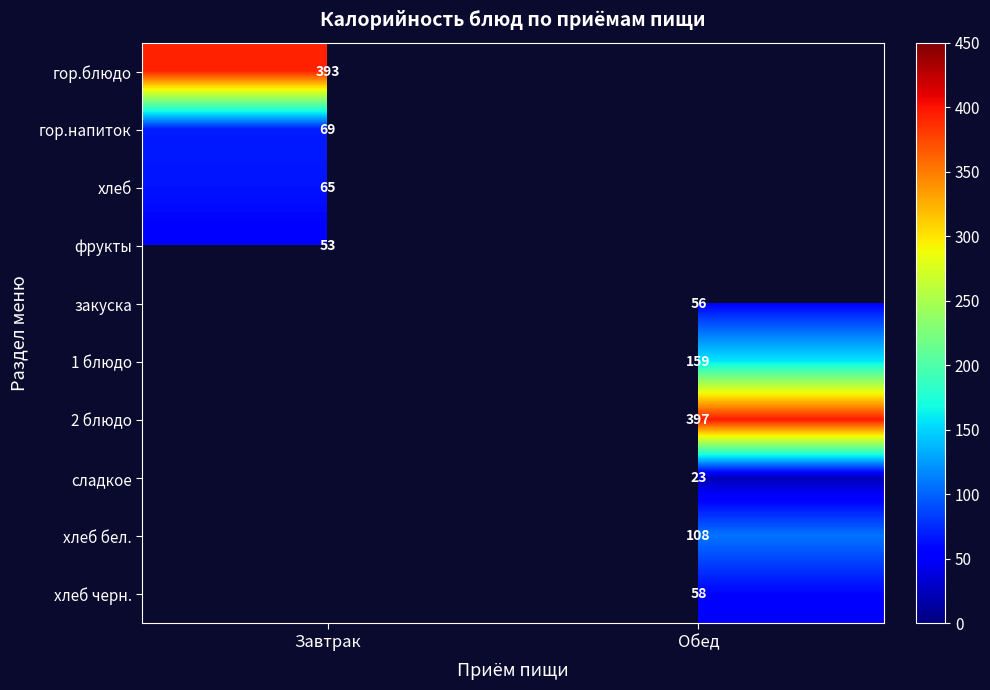

The 2 блюдо series shows 627.2 at Обед. True or false?

False